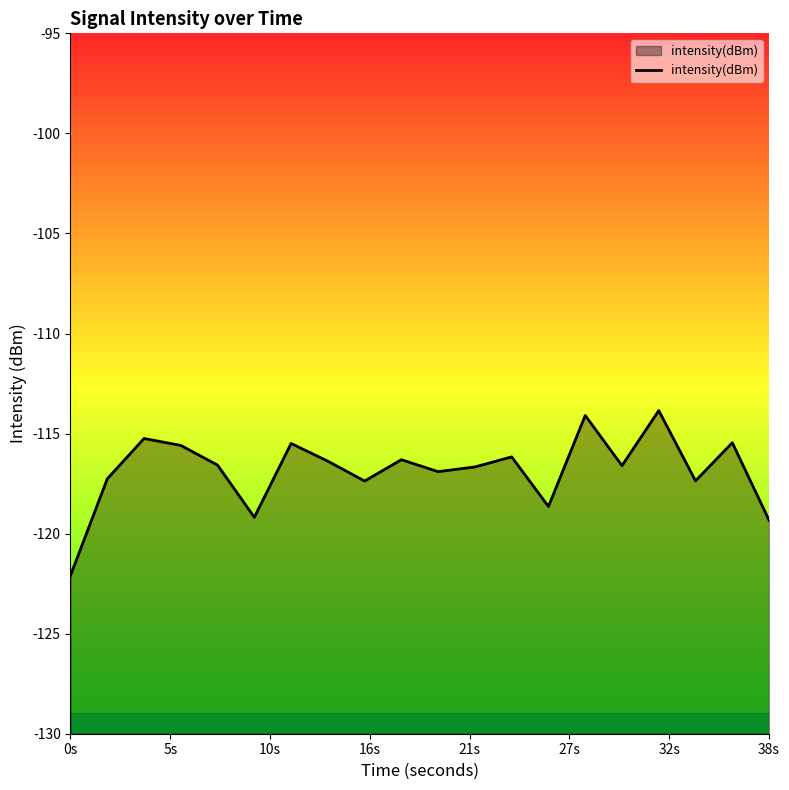

What is the maximum value shown in the chart?

-113.9